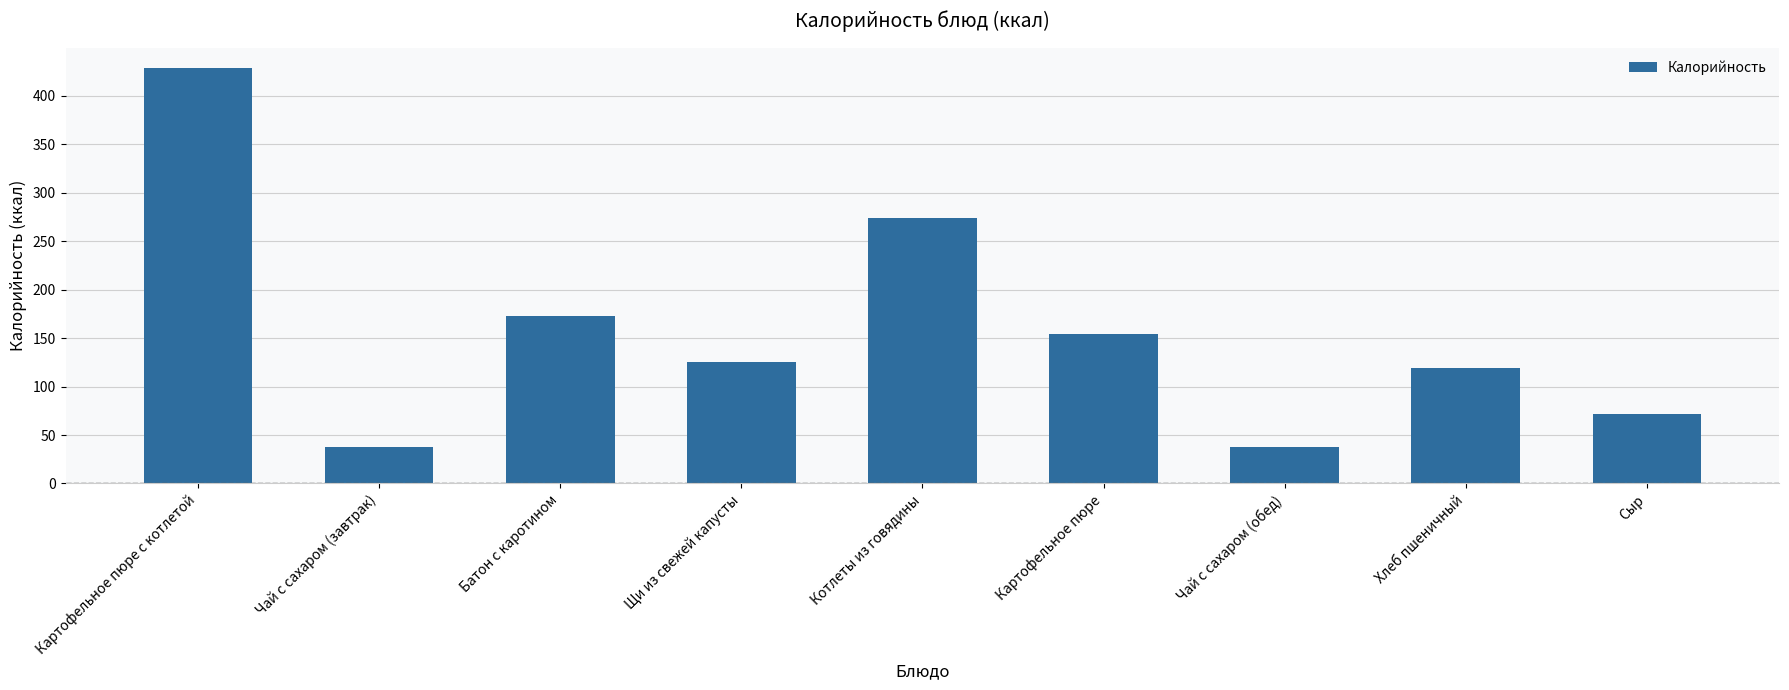

What is the value of the 8th bar from the left?

119